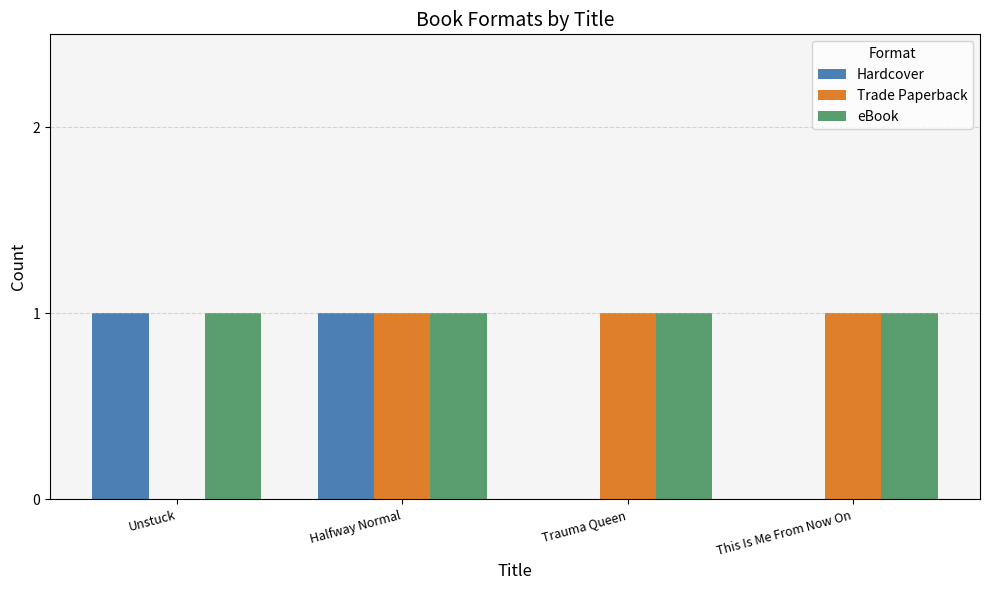

True or false: Trade Paperback has a value of 1 at Trauma Queen.

True